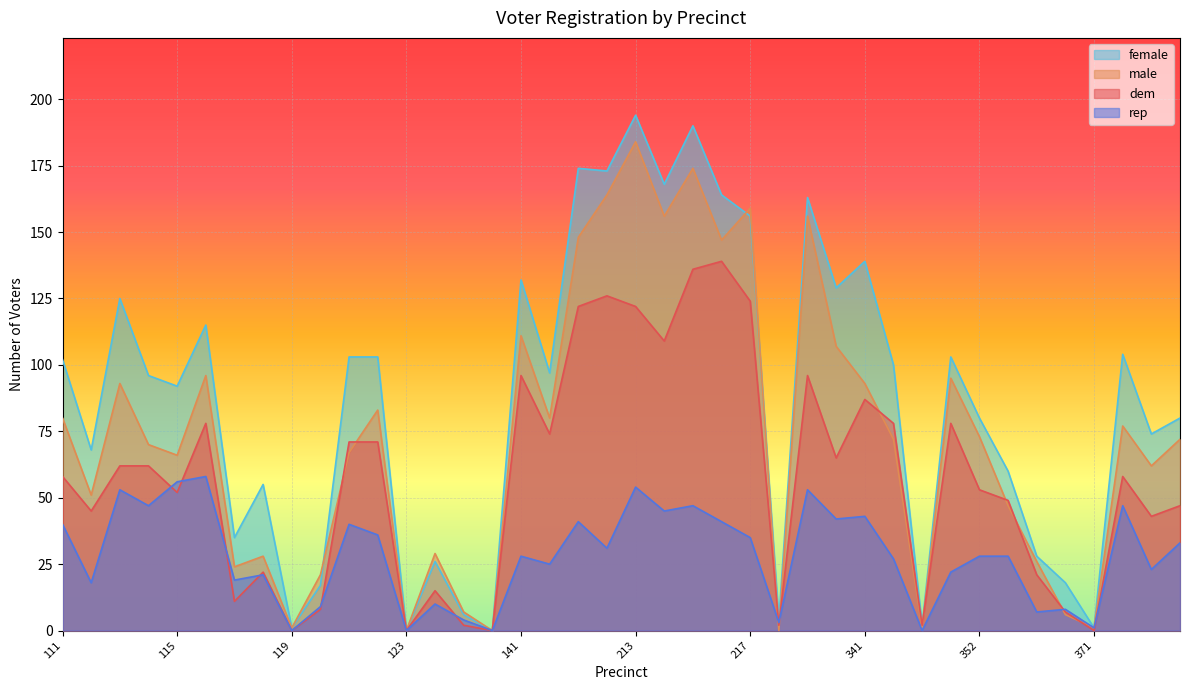

How many intersections are there between dem and rep?

10